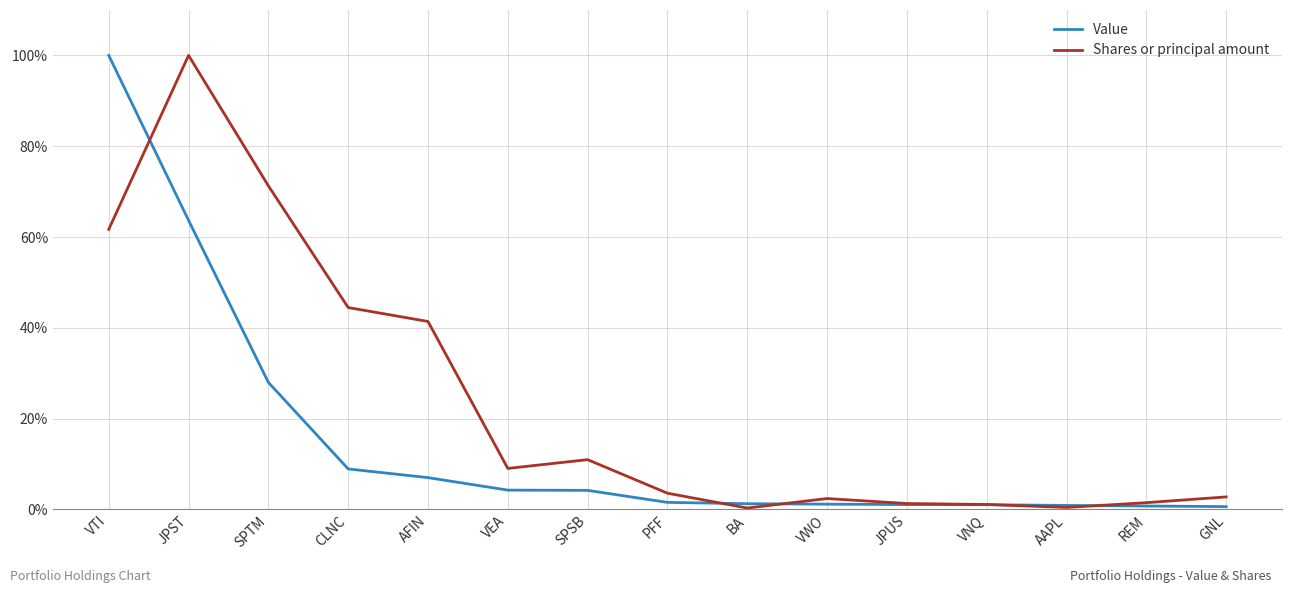

What is the total value across all series at JPST?

163.7